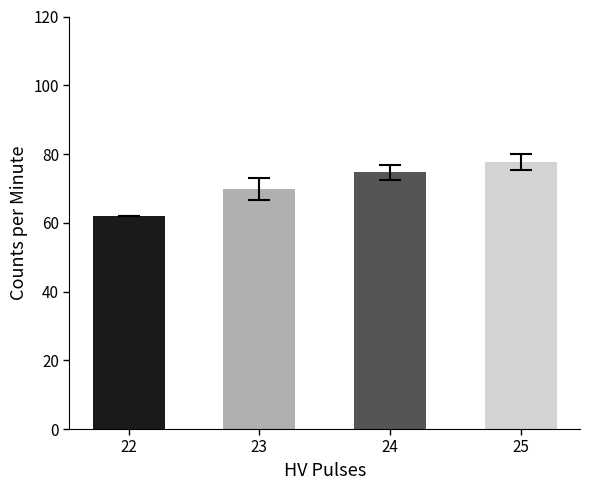

Rank the categories by value from lowest to highest.

22, 23, 24, 25